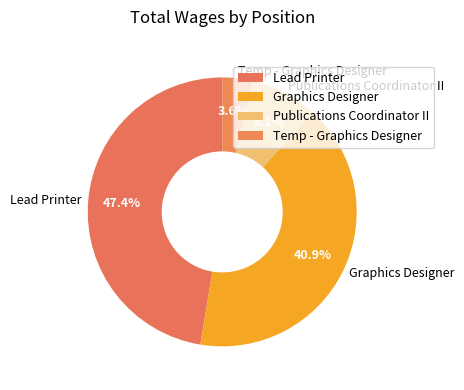

To the nearest percent, what portion does Graphics Designer represent?

41%